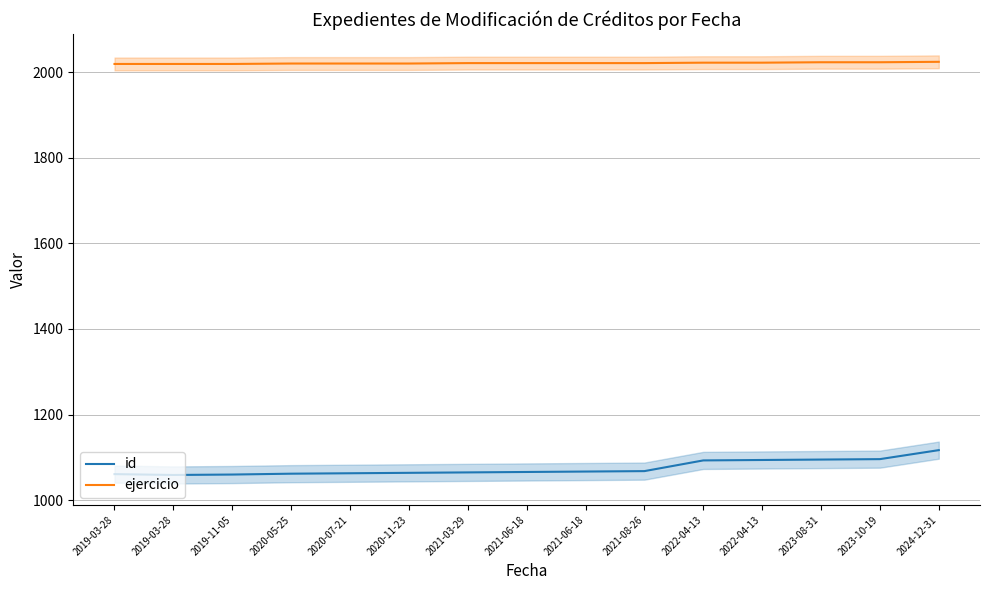

Is the value of ejercicio at 2019-03-28 greater than the value of id at 2020-05-25?

Yes